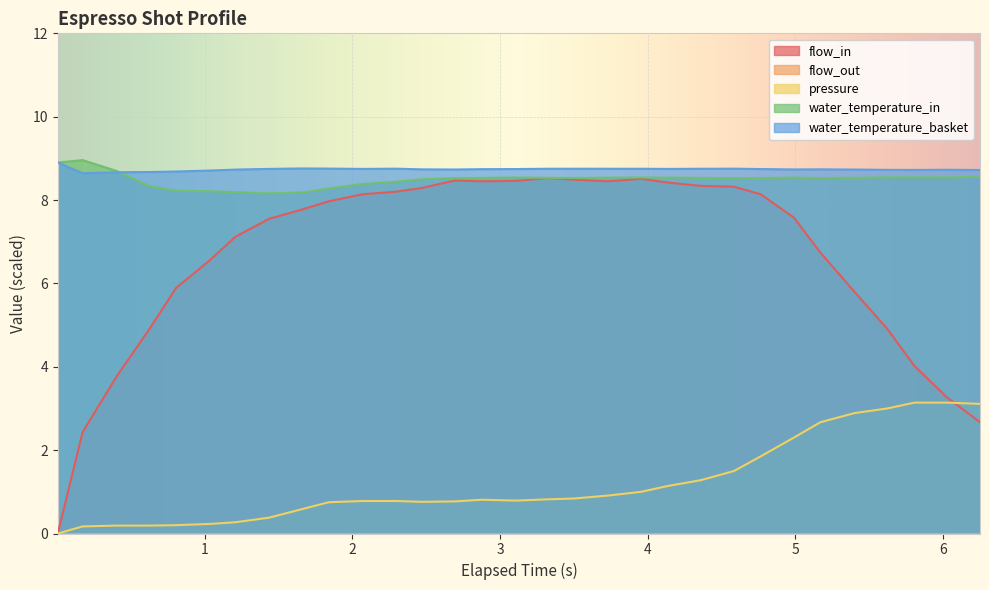

Which series has the largest total across all categories?

water_temperature_basket